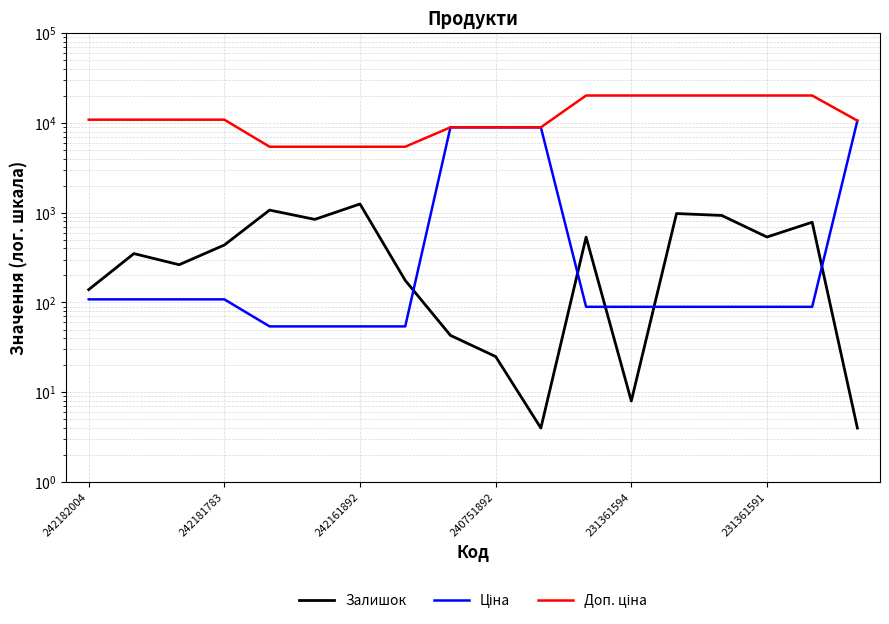

What is the sum of all Залишок values?

8362.0